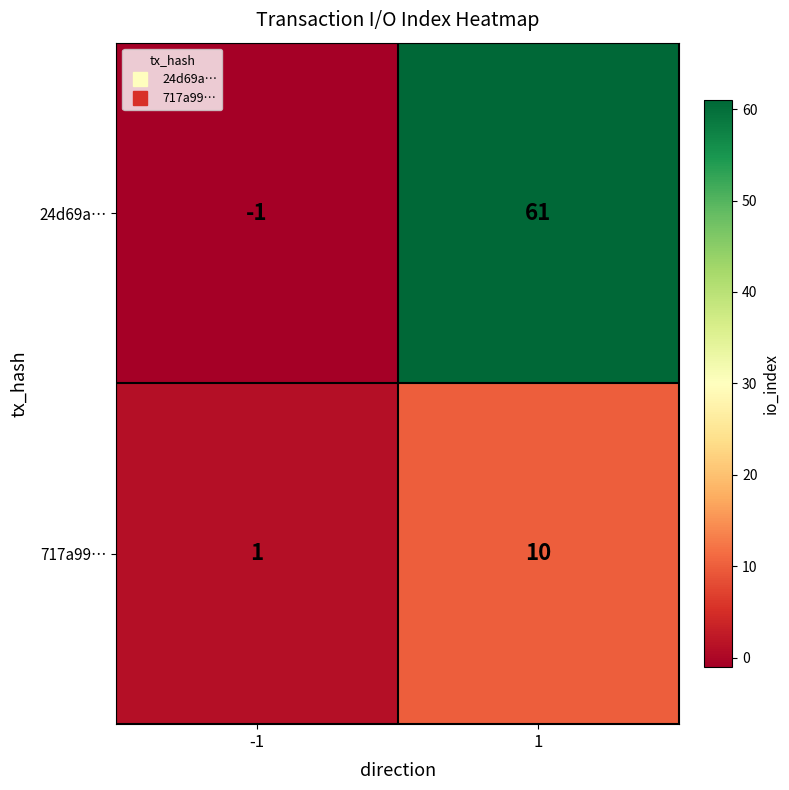

At which category does the chart reach its minimum across all series?

-1